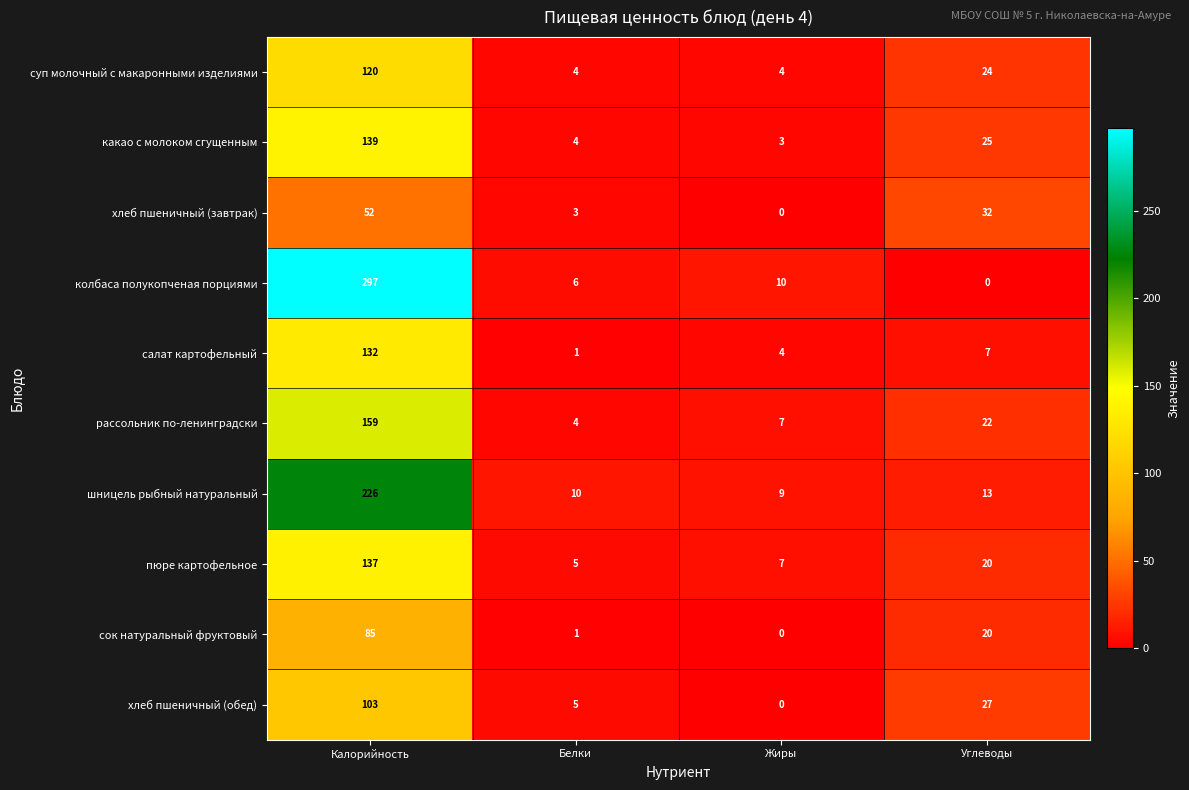

At which category is the sum across all series the highest?

Калорийность